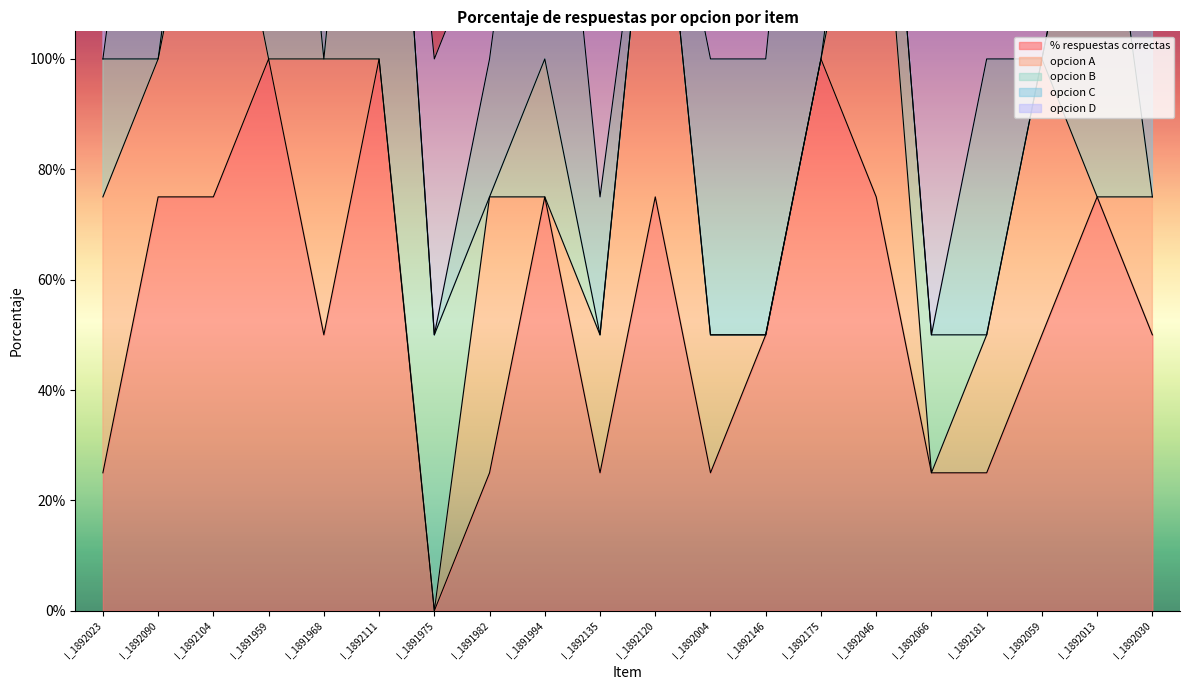

Reading left to right, what are all the values shown in this chart?

% respuestas correctas: 0.2	0.8	0.8	1.0	0.5	1.0	0.0	0.2	0.8	0.2	0.8	0.2	0.5	1.0	0.8	0.2	0.2	0.5	0.8	0.5
opcion A: 0.5	0.2	0.8	0.0	0.5	0.0	0.0	0.5	0.0	0.2	0.8	0.2	0.0	0.0	0.8	0.0	0.2	0.5	0.0	0.2
opcion B: 0.2	0.0	0.2	1.0	0.0	1.0	0.5	0.0	0.2	0.0	0.0	0.0	0.0	0.0	0.2	0.2	0.0	0.0	0.8	0.0
opcion C: 0.0	0.8	0.0	0.0	0.5	0.0	0.0	0.2	0.8	0.2	0.0	0.5	0.5	1.0	0.0	0.0	0.5	0.0	0.0	0.5
opcion D: 0.2	0.0	0.0	0.0	0.0	0.0	0.5	0.2	0.0	0.5	0.2	0.2	0.5	0.0	0.0	0.8	0.2	0.5	0.2	0.2